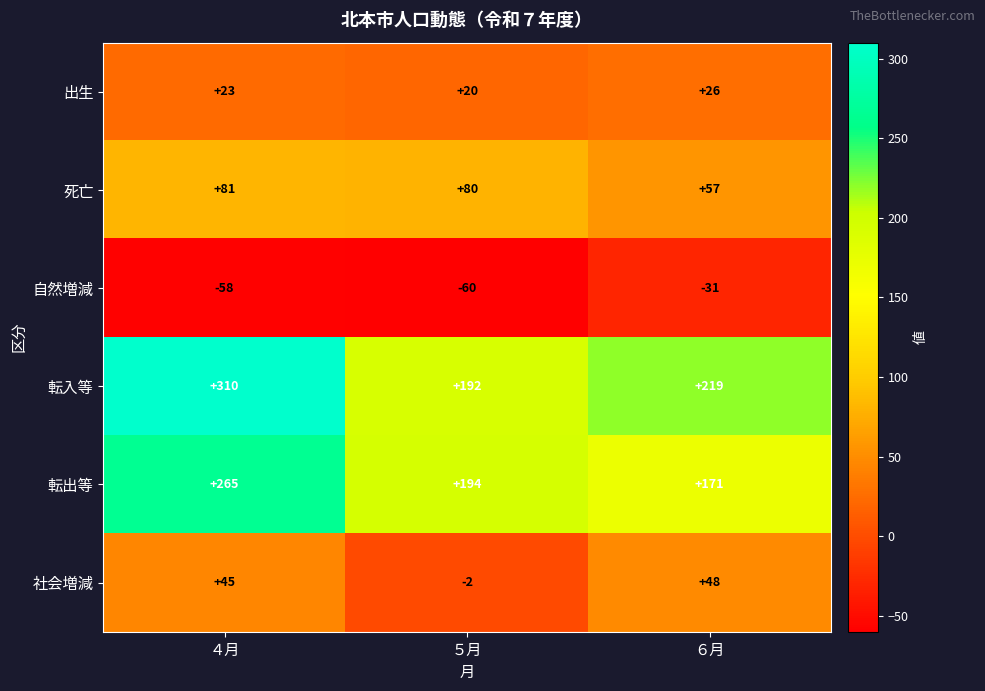

Which series changed the most between ５月 and ６月?

社会増減